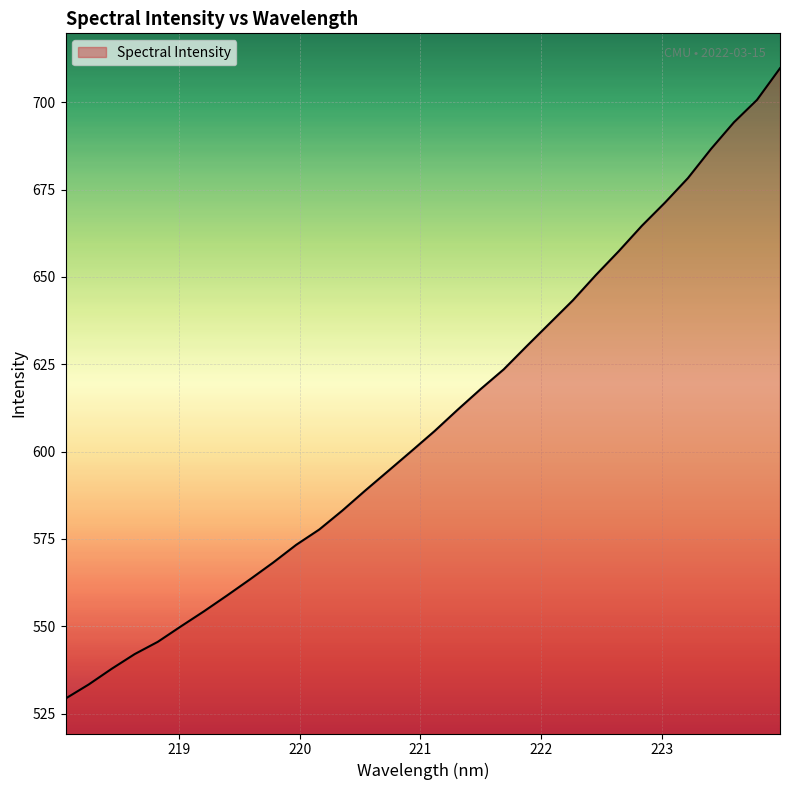

What is the greatest value displayed?

709.7